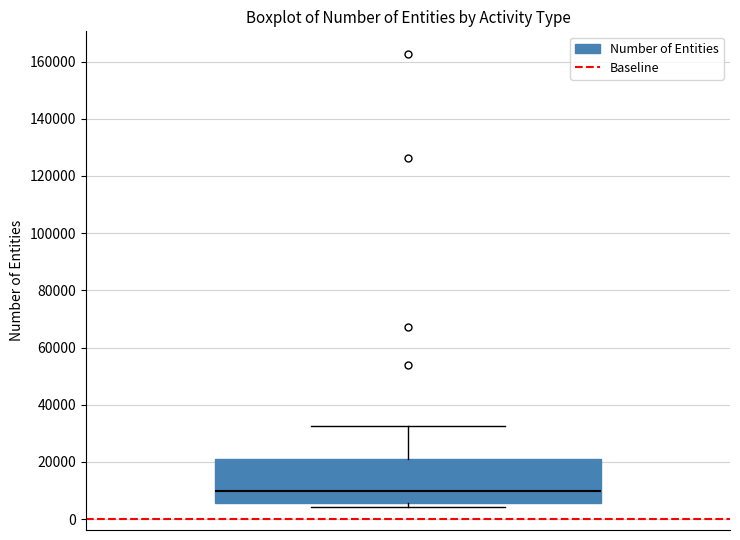

Read this box plot against the y-axis: the position of the median line, the range covered by the box, and the ends of both whiskers. The values are not printed on the chart, so give them approximately, as read against the axis.

median 10000, box 6000 to 20000, whiskers 4000 to 32000